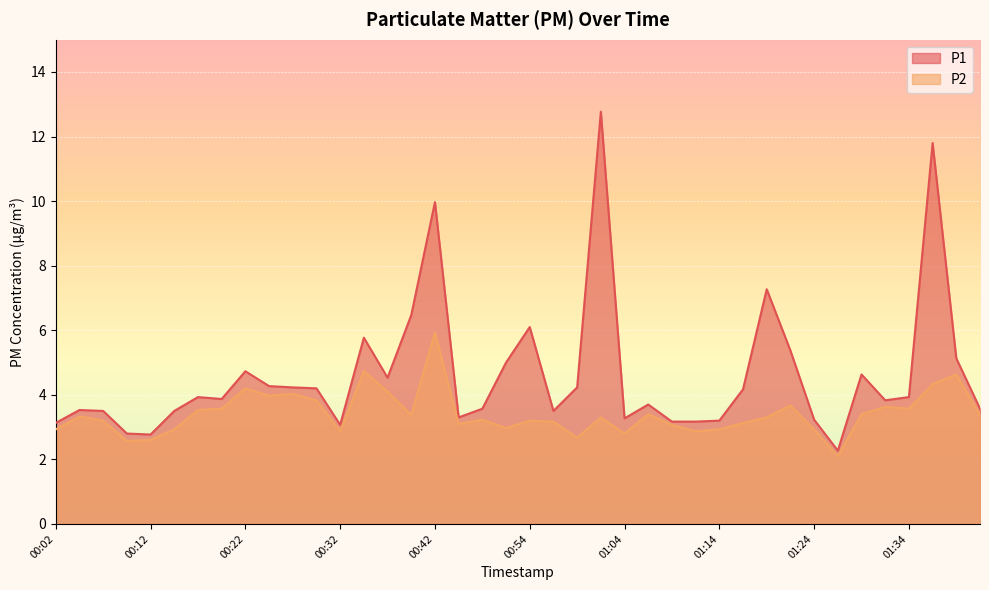

Between 01:14 and 00:47, which is larger?

00:47